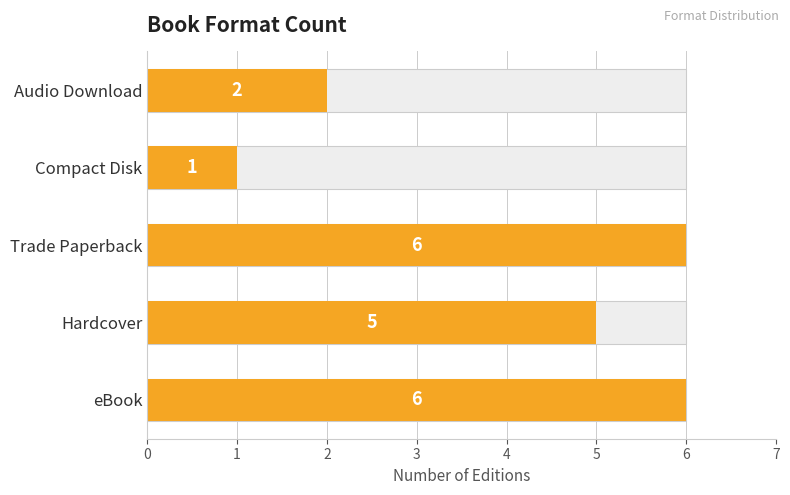

True or false: the data shows 3 at Audio Download.

False